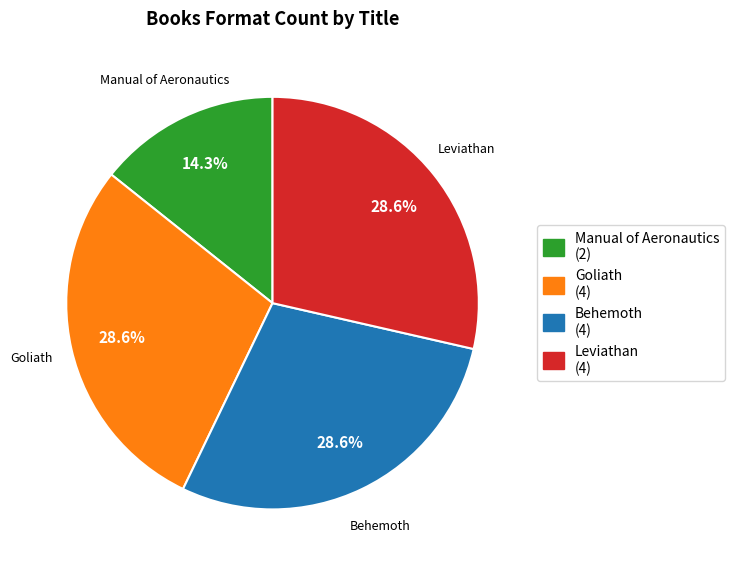

What is the smallest slice in the pie chart?

Manual of Aeronautics